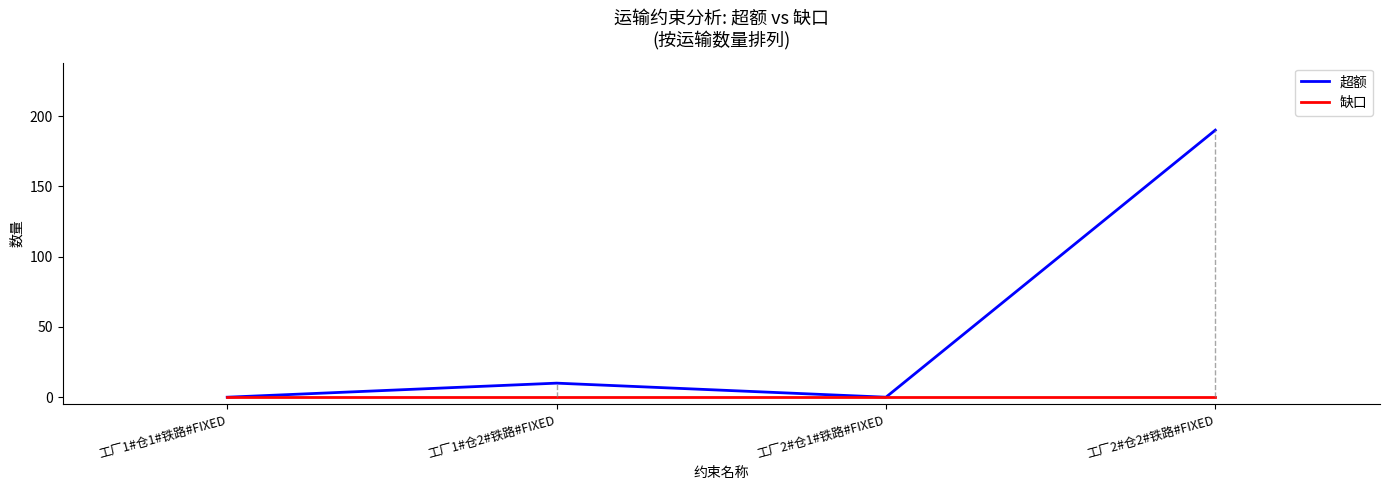

What position from the left is 工厂1#仓2#铁路#FIXED?

2